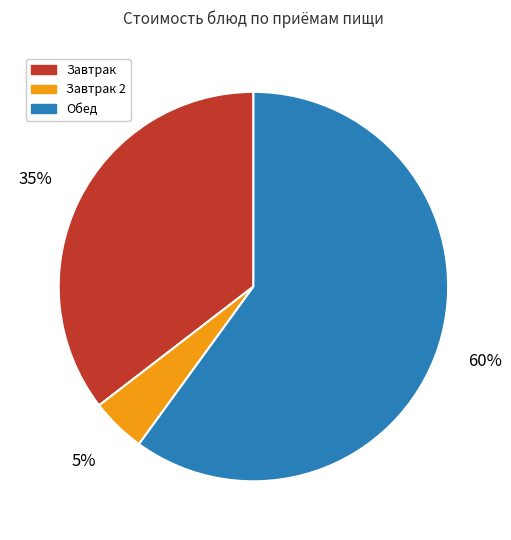

Is there a majority slice in this chart?

Yes